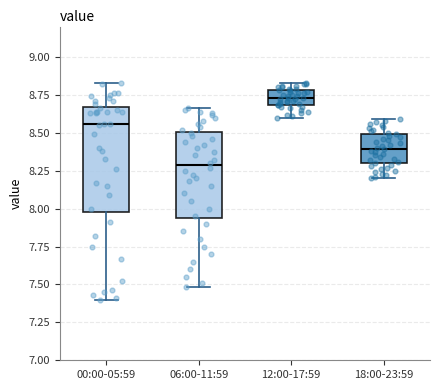

Reading left to right, transcribe this box plot: for each box, give where its median line is, the range the box spans, and where its two whiskers end, as read against the y-axis. The values are not printed on the chart, so give them approximately, as read against the axis.

00:00-05:59: median 8.55, box 8.00 to 8.65, whiskers 7.40 to 8.85
06:00-11:59: median 8.30, box 7.95 to 8.50, whiskers 7.50 to 8.65
12:00-17:59: median 8.75, box 8.70 to 8.80, whiskers 8.60 to 8.85
18:00-23:59: median 8.40, box 8.30 to 8.50, whiskers 8.20 to 8.60